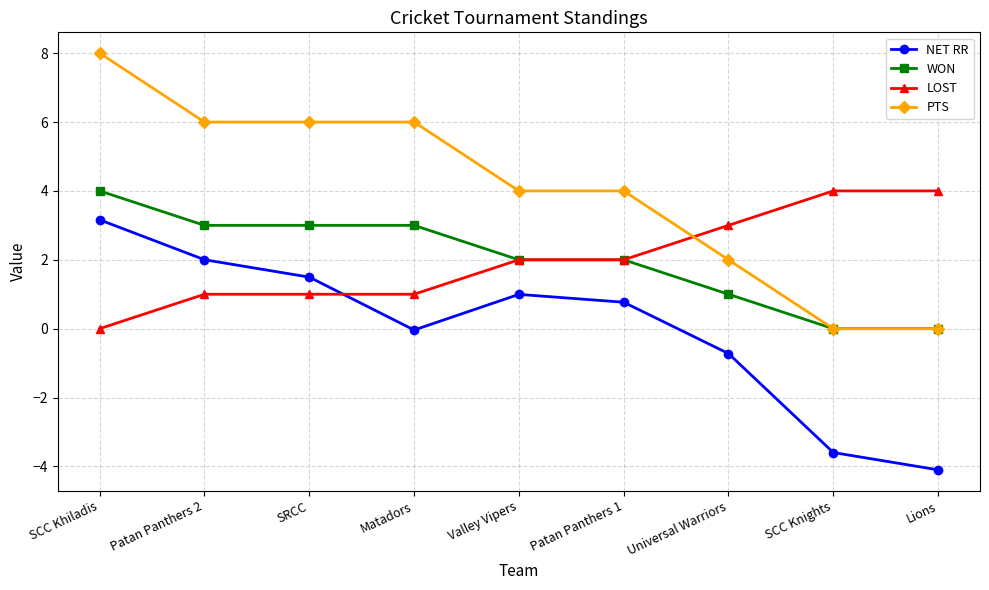

True or false: PTS and LOST cross at least once.

True